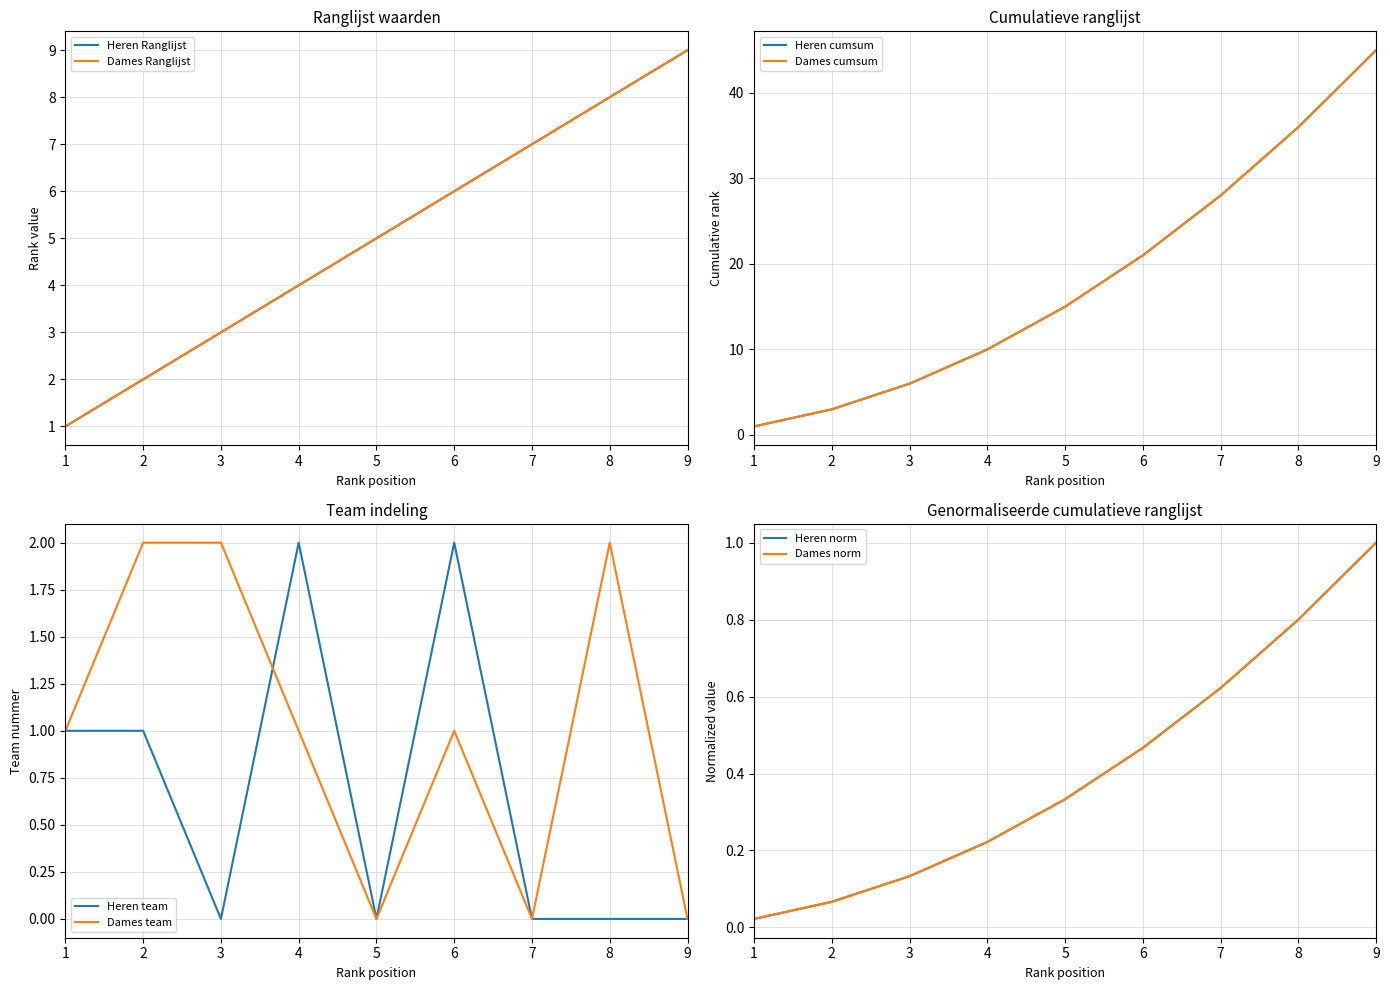

What is the value of the Heren Ranglijst point at the 3rd from the left?

3